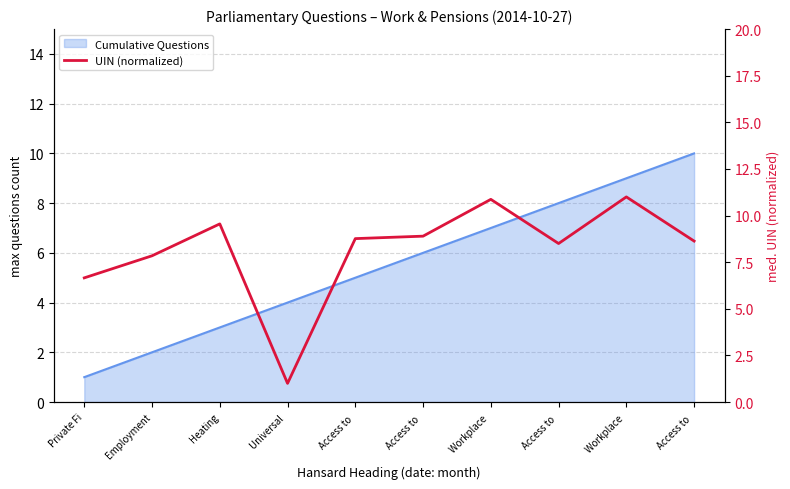

The value at Employment is 7.8. True or false?

True